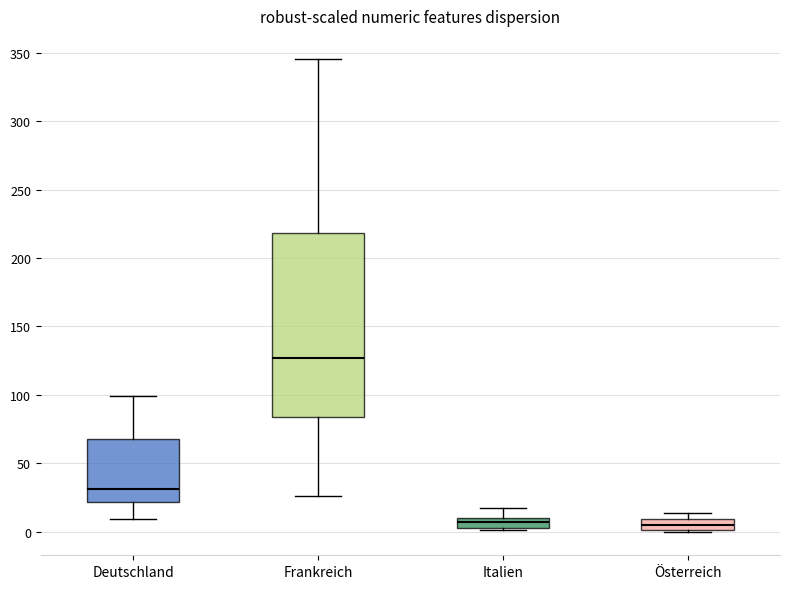

Which box is the tallest, from its lower edge to its upper edge?

Frankreich